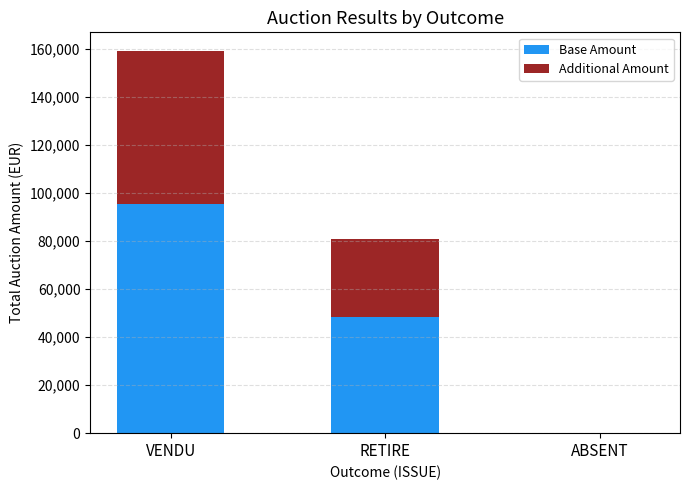

Are the bars grouped side by side (vs. stacked)?

No